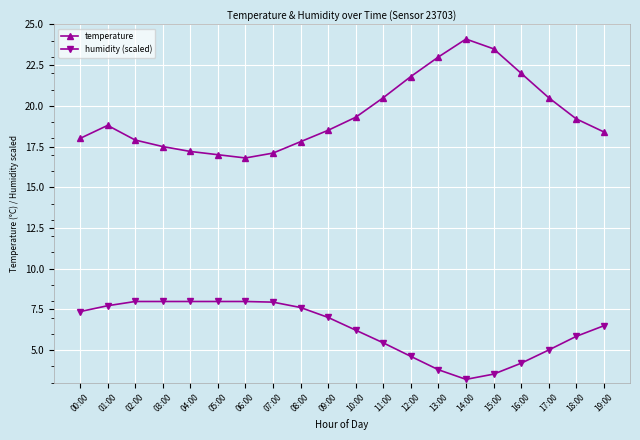

Which series changed the most between 07:00 and 15:00?

temperature